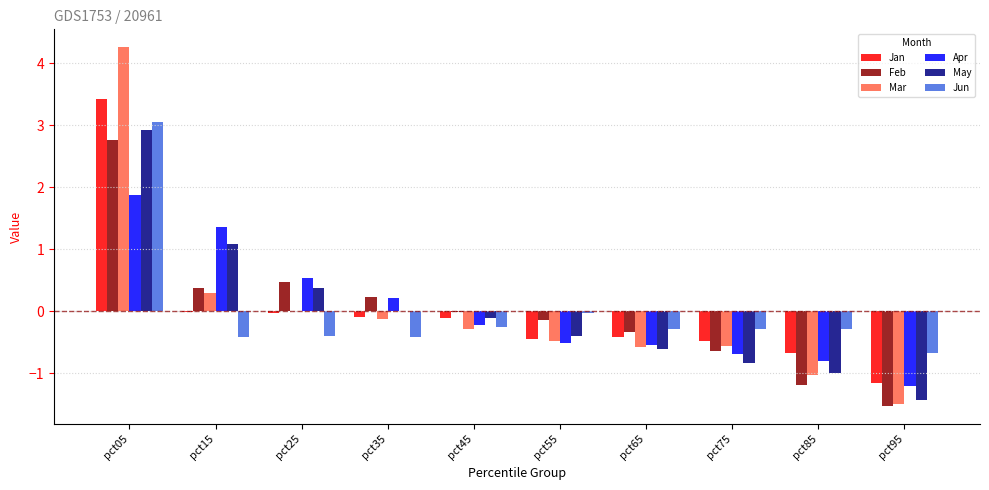

Between pct25 and pct85, which series saw the biggest shift?

Feb